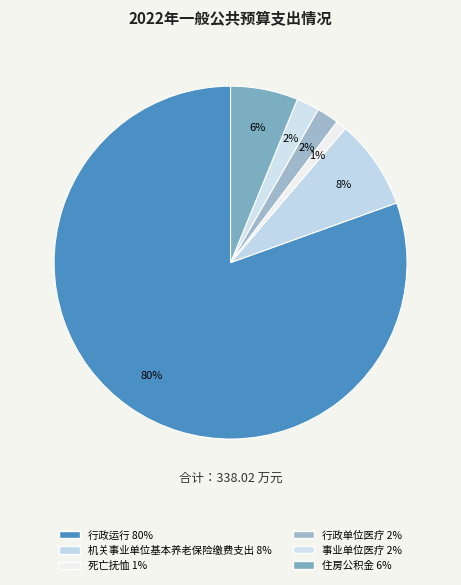

Count the number of slices in the pie.

6